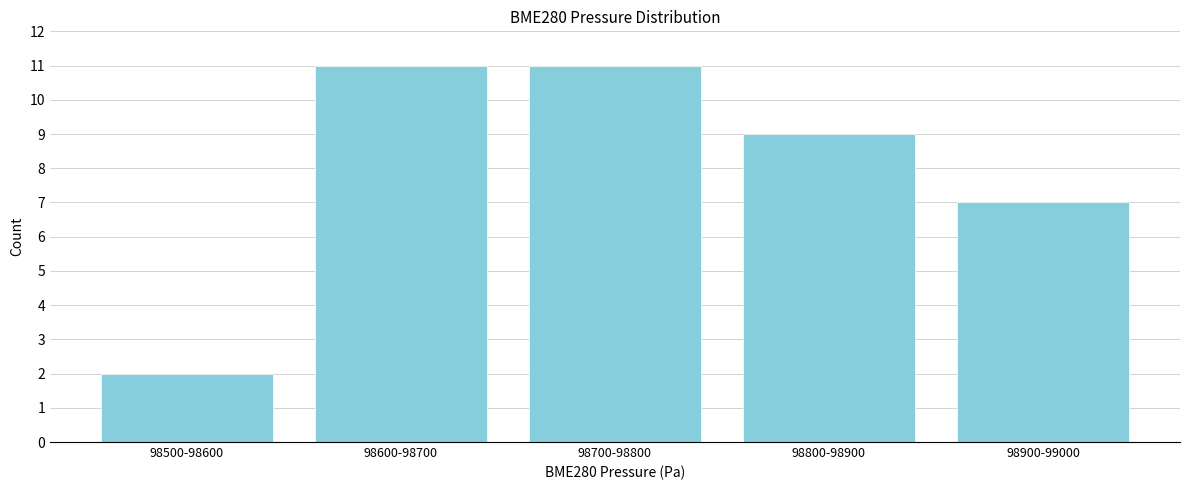

Reading left to right, extract all data points from this chart.

2	11	11	9	7